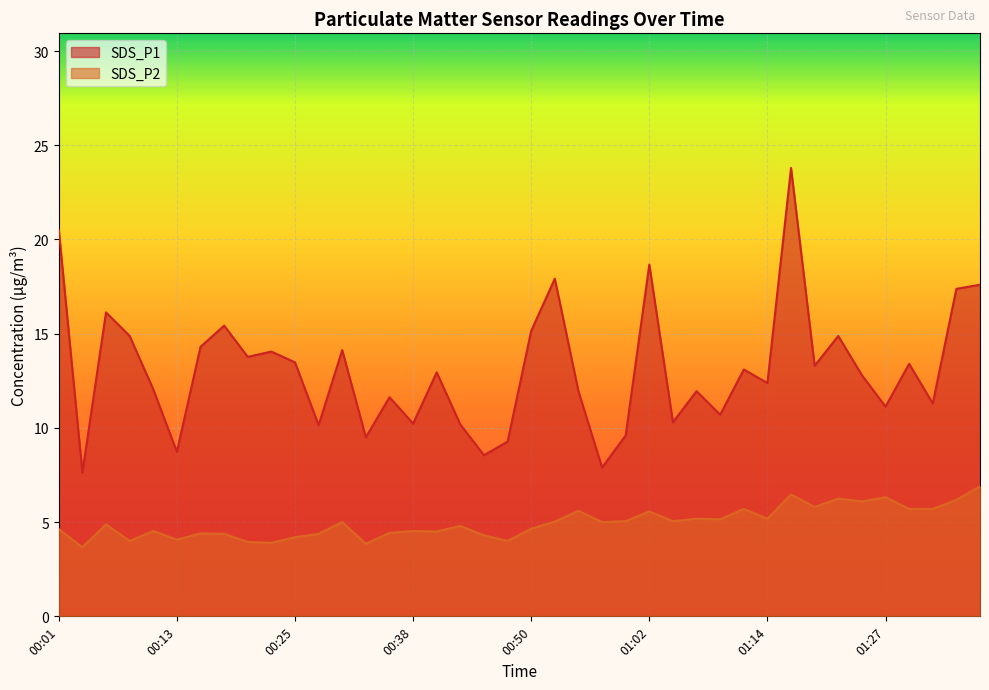

What is the total value across all series at 00:11?

16.6